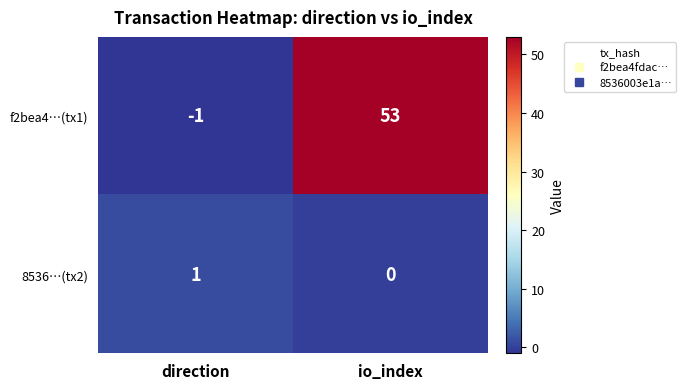

How many categories are shown in the chart?

2